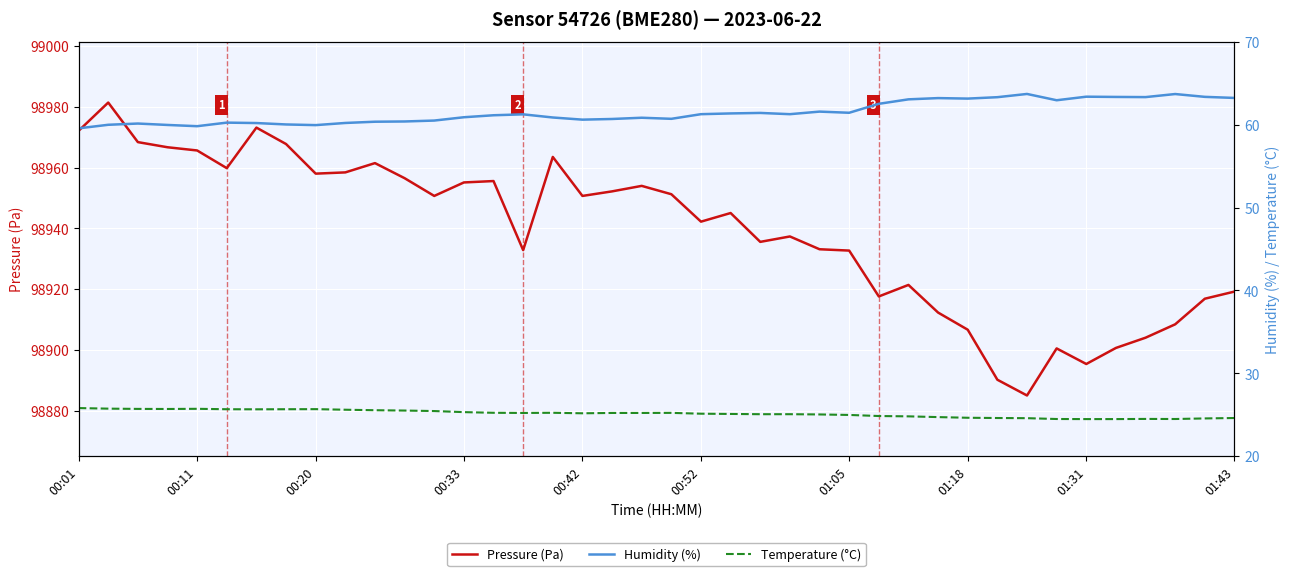

What is the difference between the maximum and minimum values in the Pressure (Pa) series?

96.5